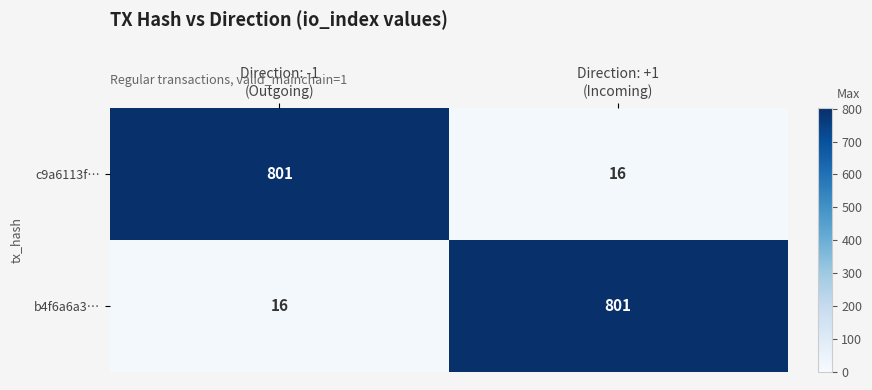

What is the greatest value displayed?

801